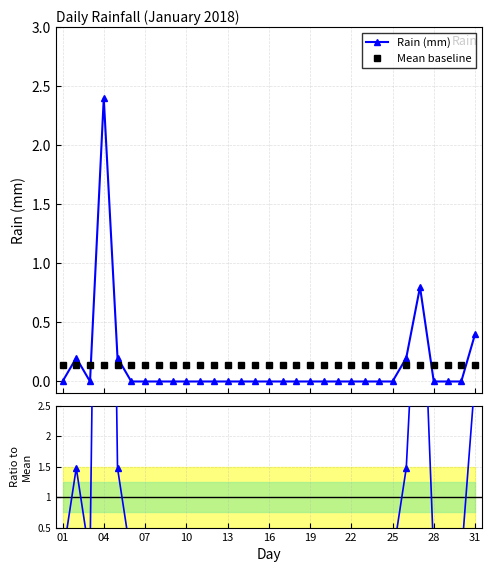

Which series has the widest spread of values?

Ratio to mean